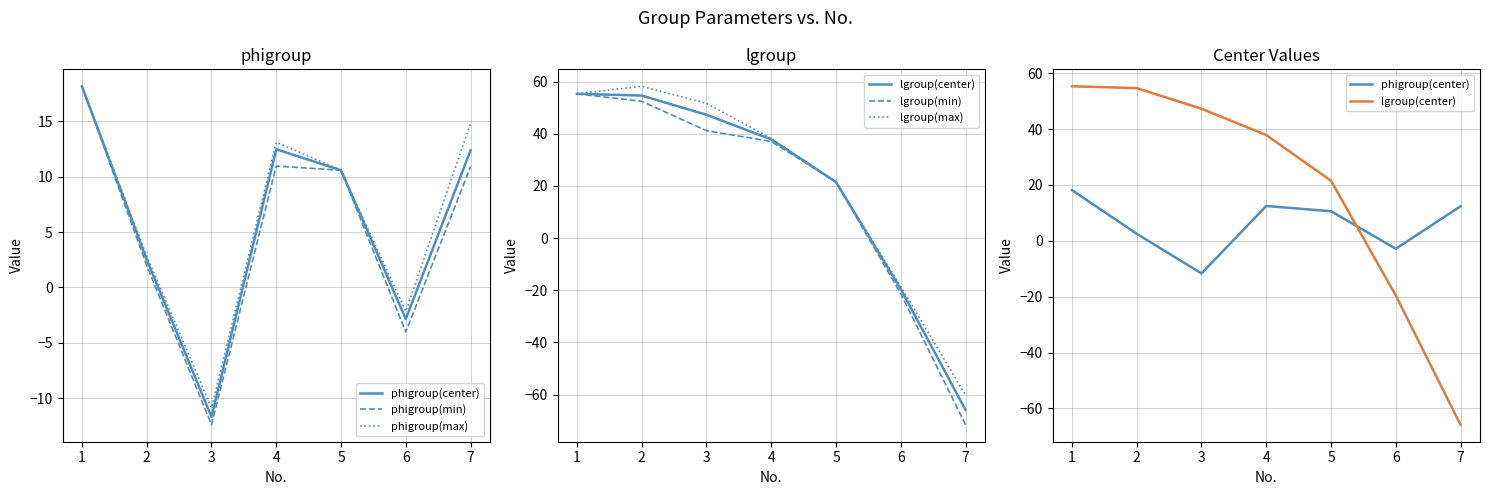

Between 4 and 6, which is larger?

4